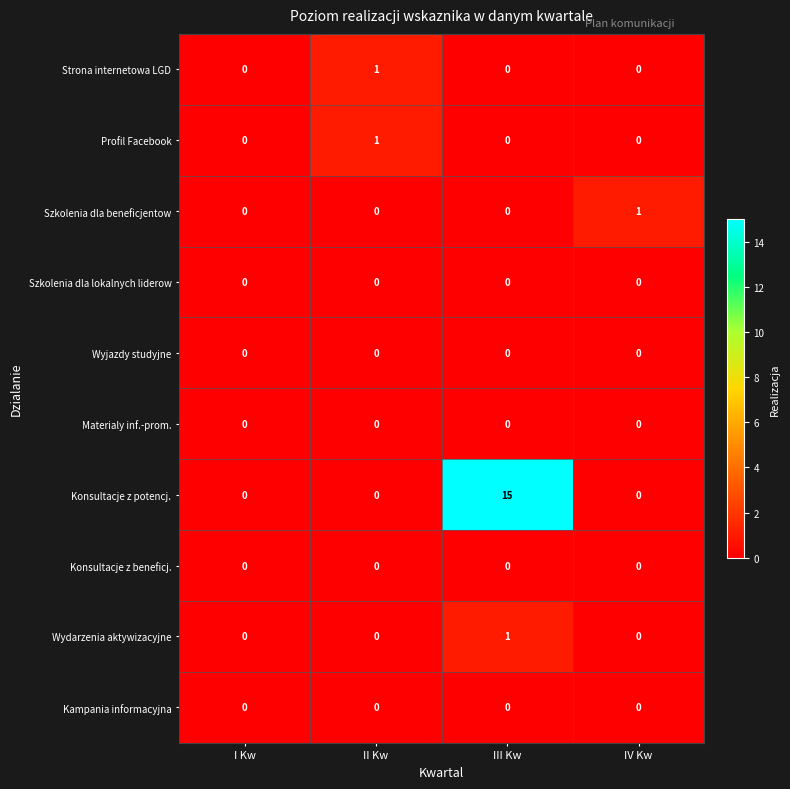

Which series changed the most between I Kw and IV Kw?

Szkolenia dla beneficjentow